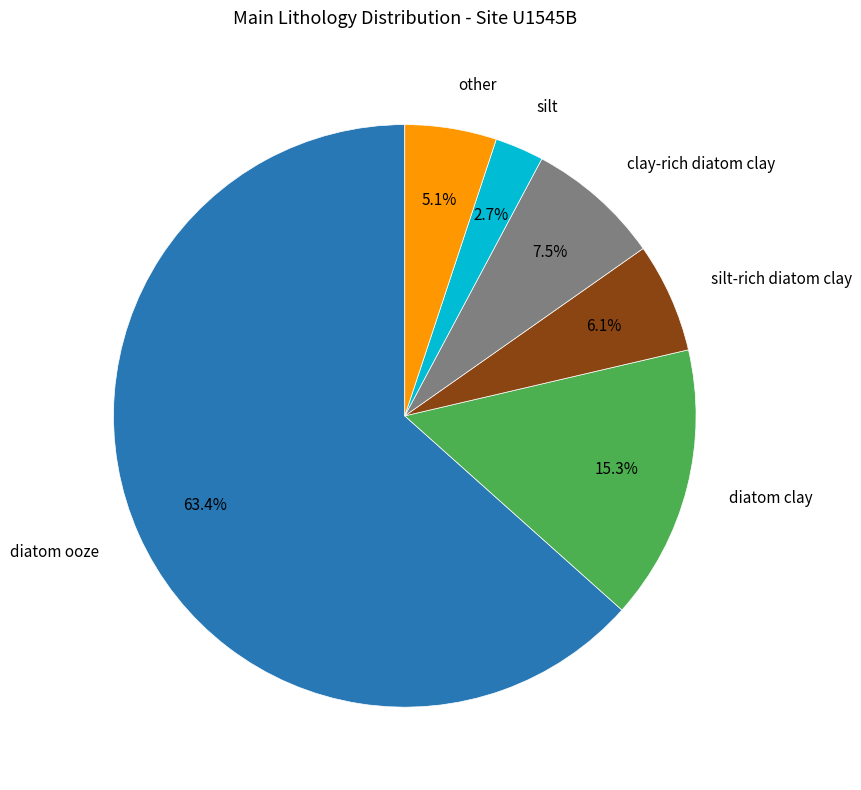

Does any single category account for the majority?

Yes